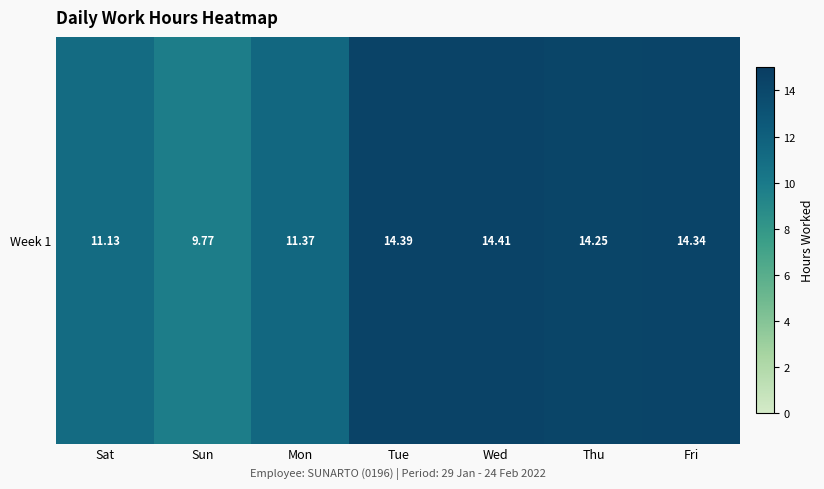

What is the average value?

12.8